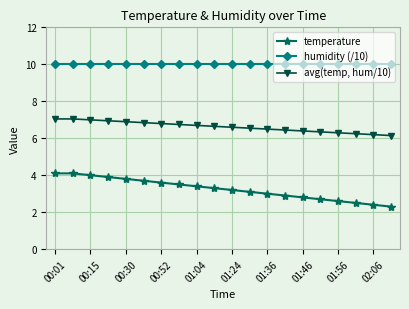

Is this an area chart (filled region under the line)?

No